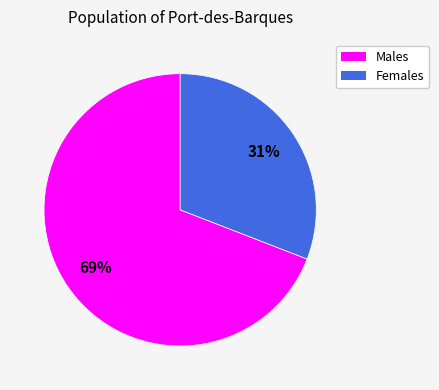

Is there any slice that represents more than half of the pie?

Yes